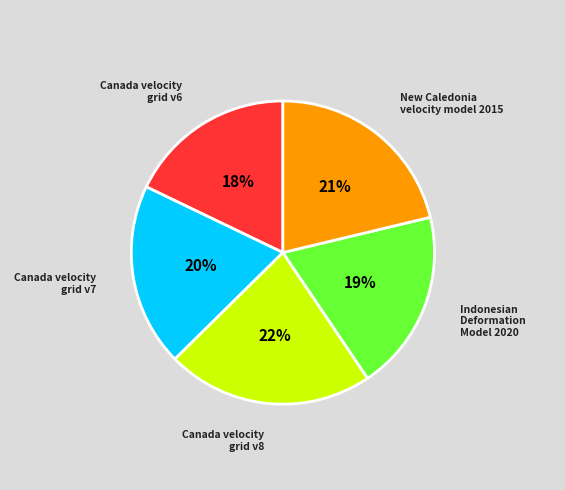

Which category has the biggest portion of the pie?

Canada velocity grid v8